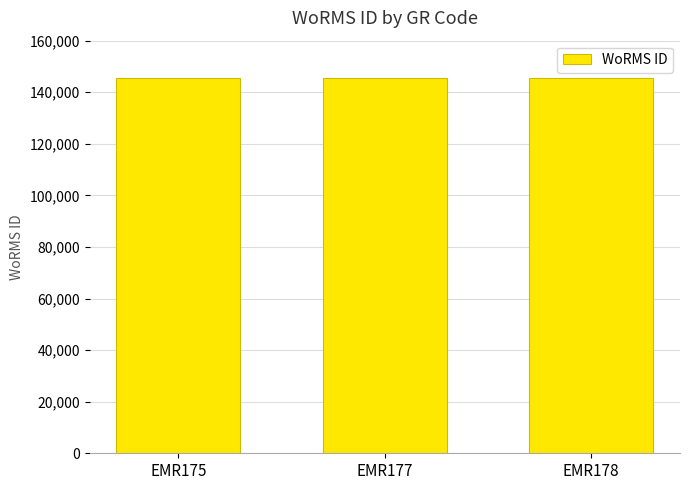

What is the ratio of the value at EMR178 to the value at EMR175?

1.0